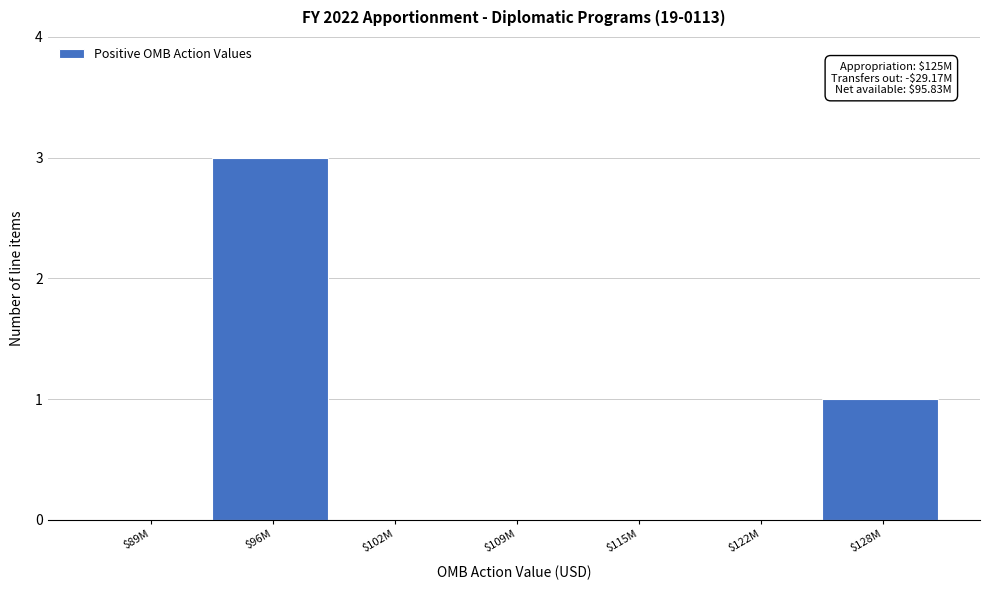

What is the sum of all values?

4